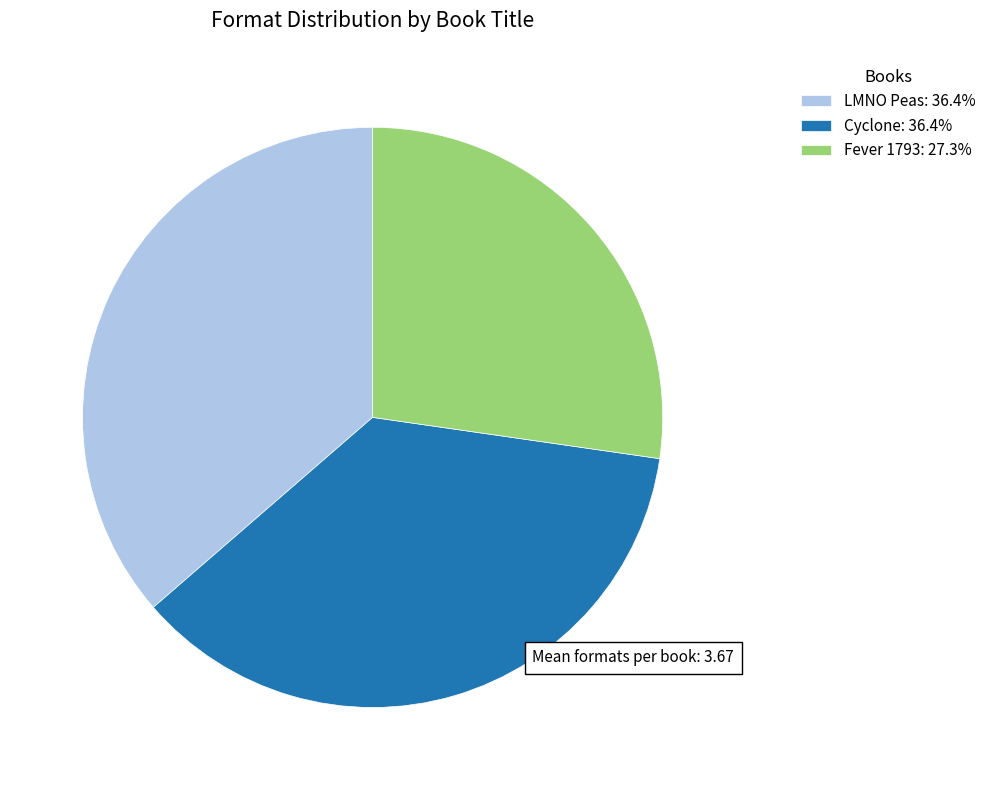

Approximately how many times larger is the value at Cyclone: 36.4% compared to LMNO Peas: 36.4%?

1.0